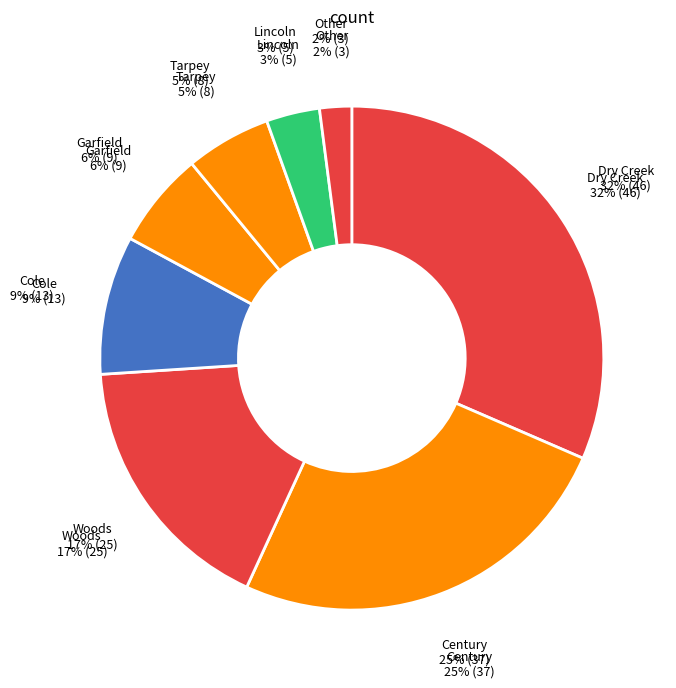

Does Lincoln represent more than half of the total?

No